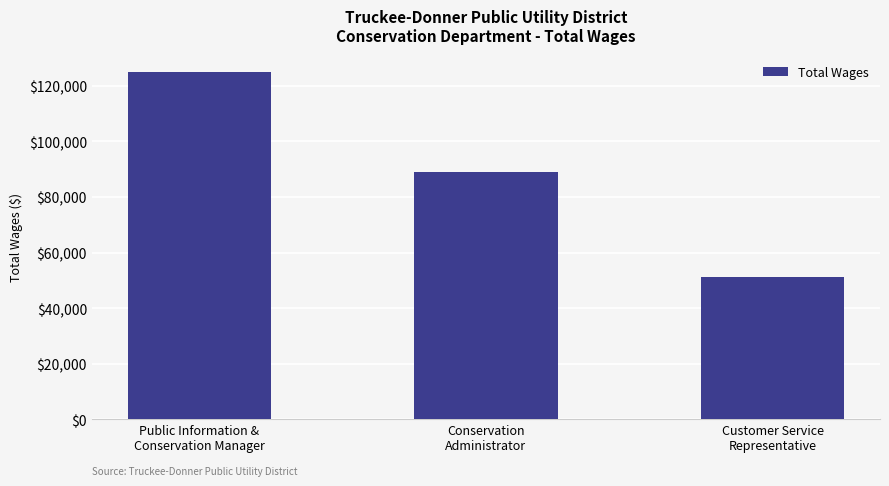

Reading left to right, what are all the values shown in this chart?

Public Information &
Conservation Manager=125050	Conservation
Administrator=88906	Customer Service
Representative=51322